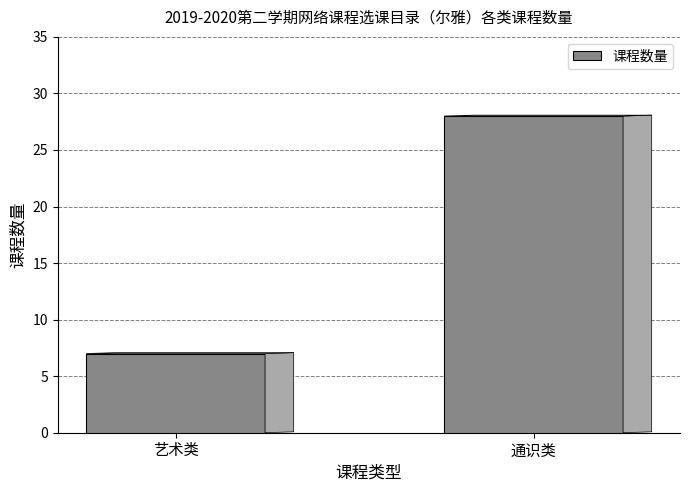

The chart shows a value of 28 at 通识类. True or false?

True